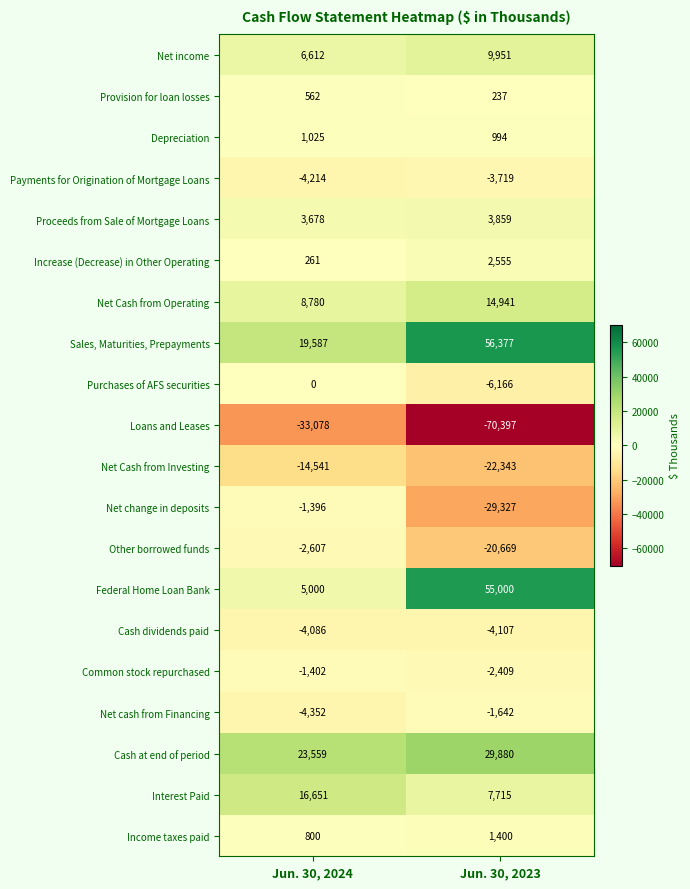

Is it true that Net income equals 9461 at Jun. 30, 2024?

False